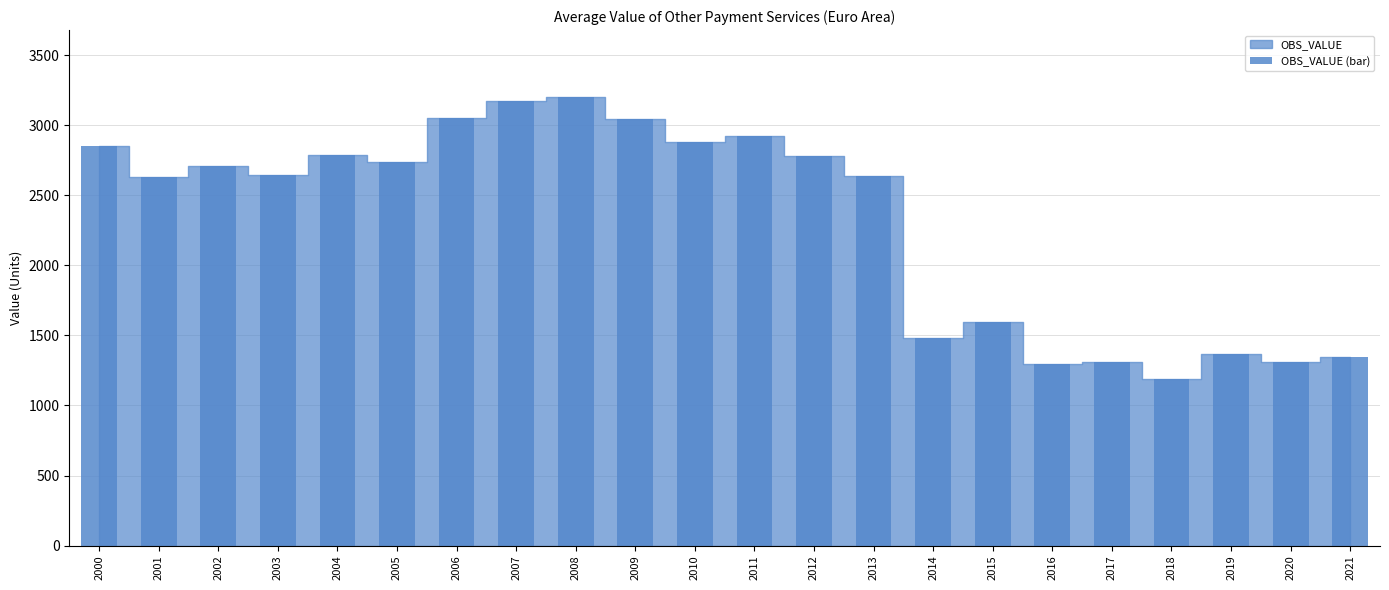

Which has a higher value, 2018 or 2010?

2010